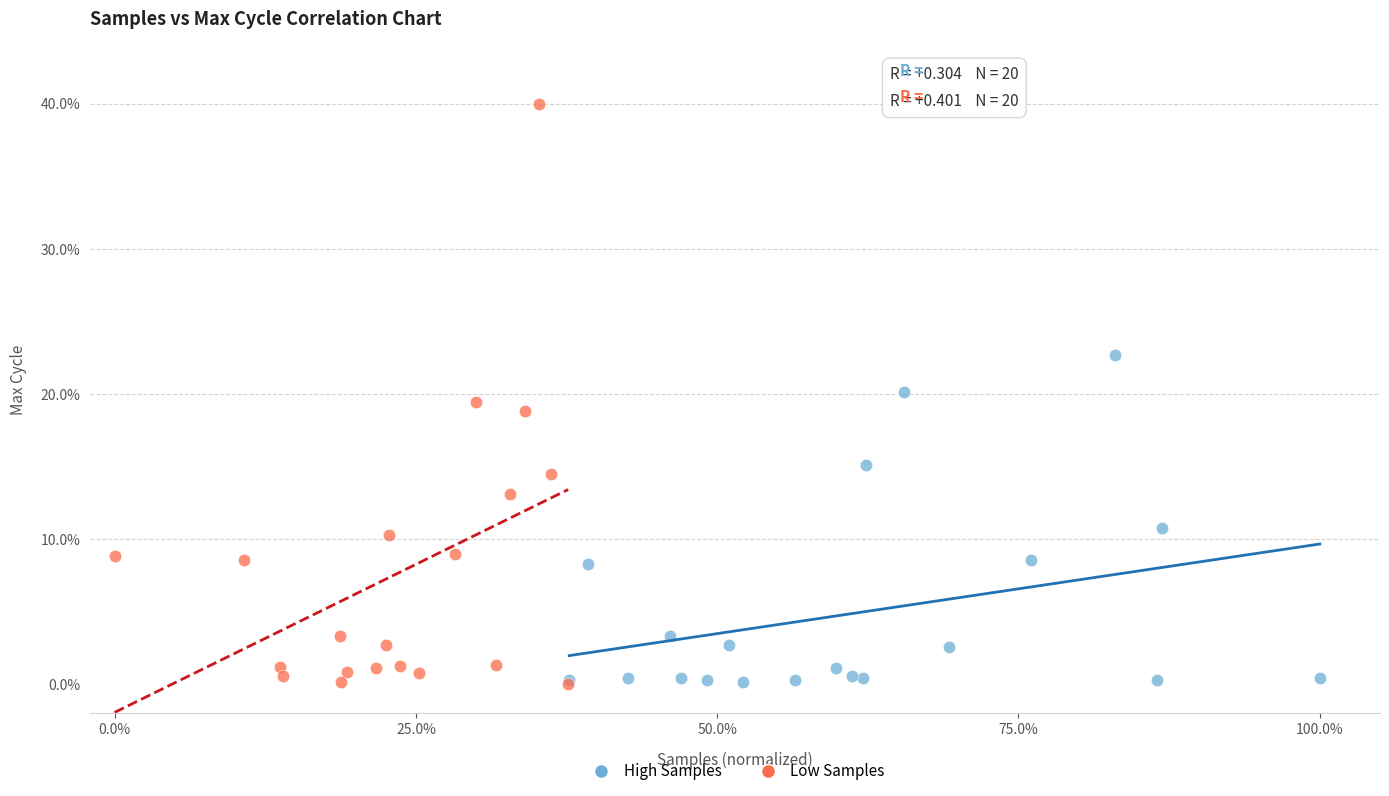

Which series has the largest Y range (max minus min)?

Low Samples